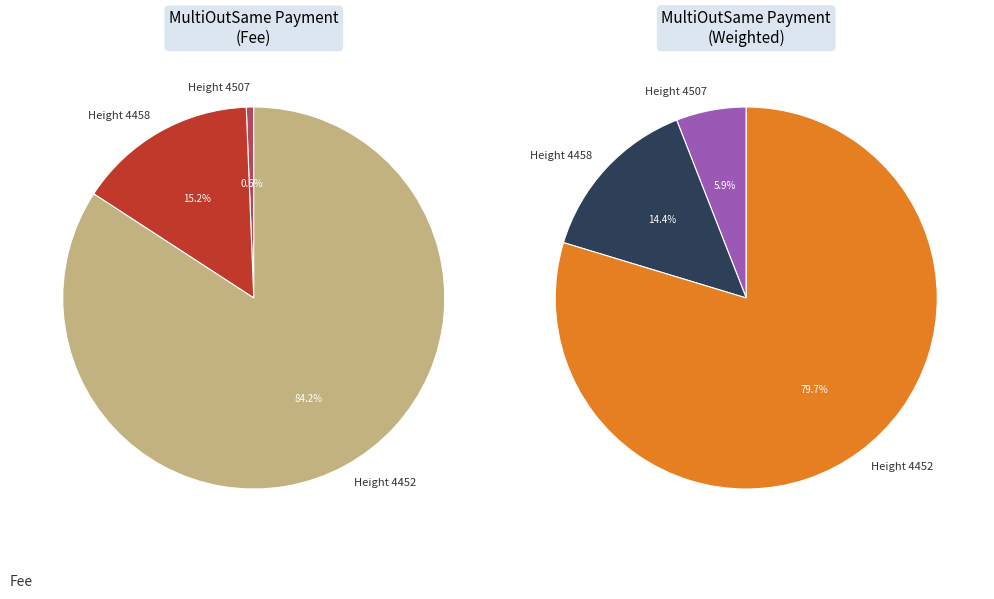

How much of the chart is everything except 4507?

99.4%